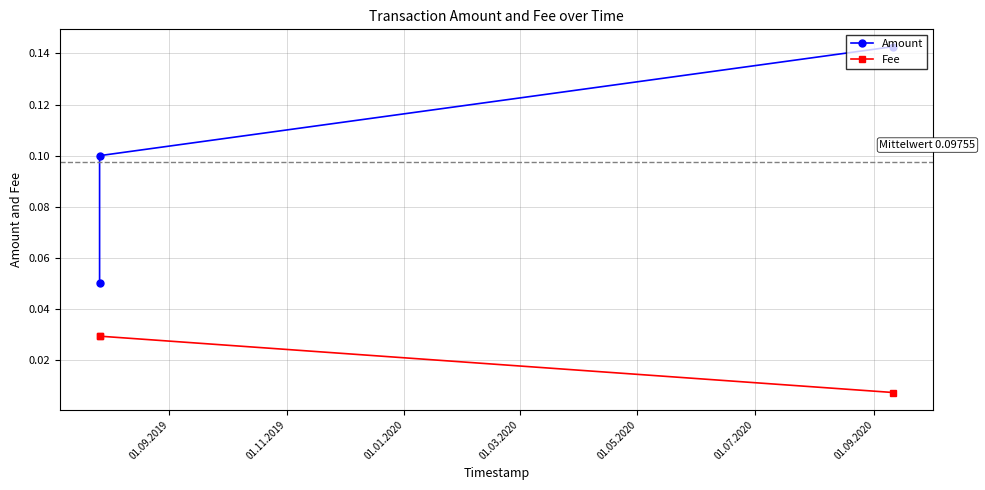

List the series in order of their overall mean, lowest first.

Fee, Amount